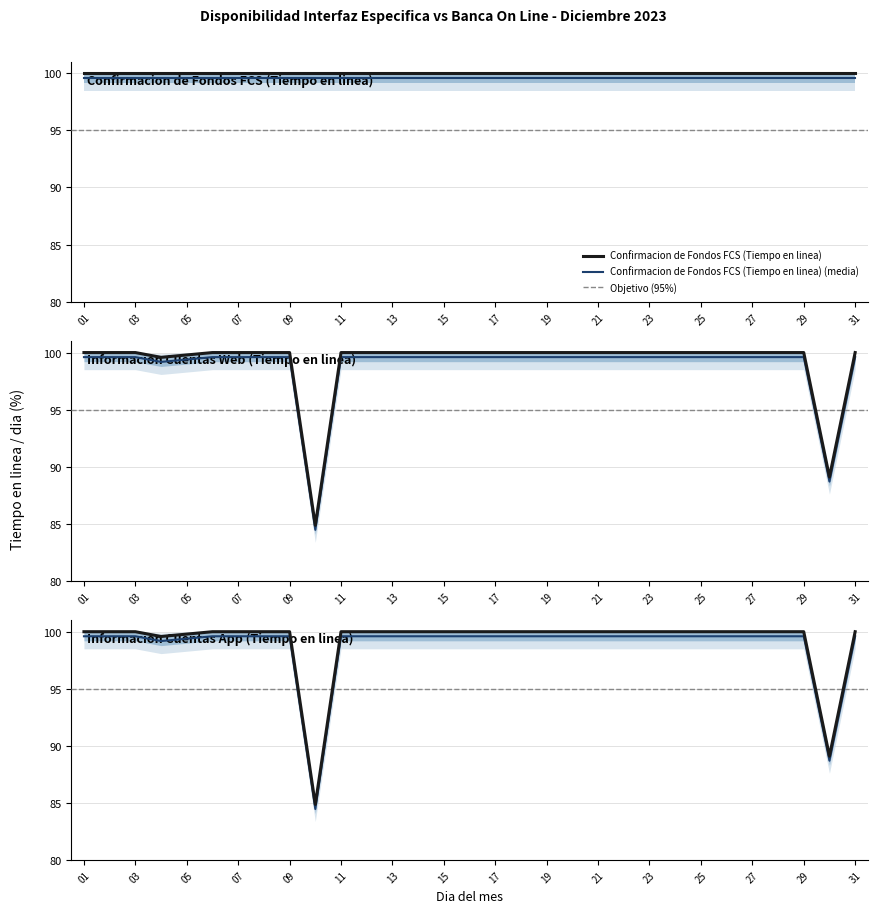

True or false: Informacion Cuentas App (Tiempo en linea) and Informacion Cuentas Web (Tiempo en linea) cross at least once.

False